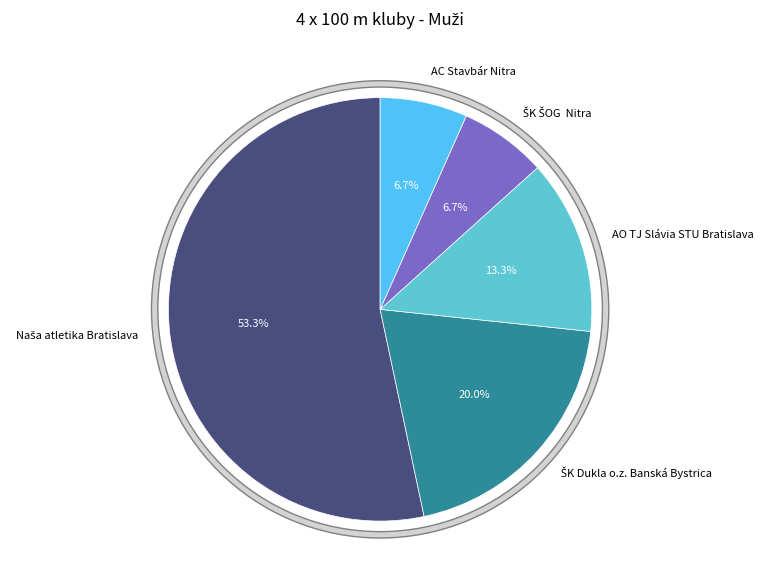

Which category has the biggest portion of the pie?

Naša atletika Bratislava